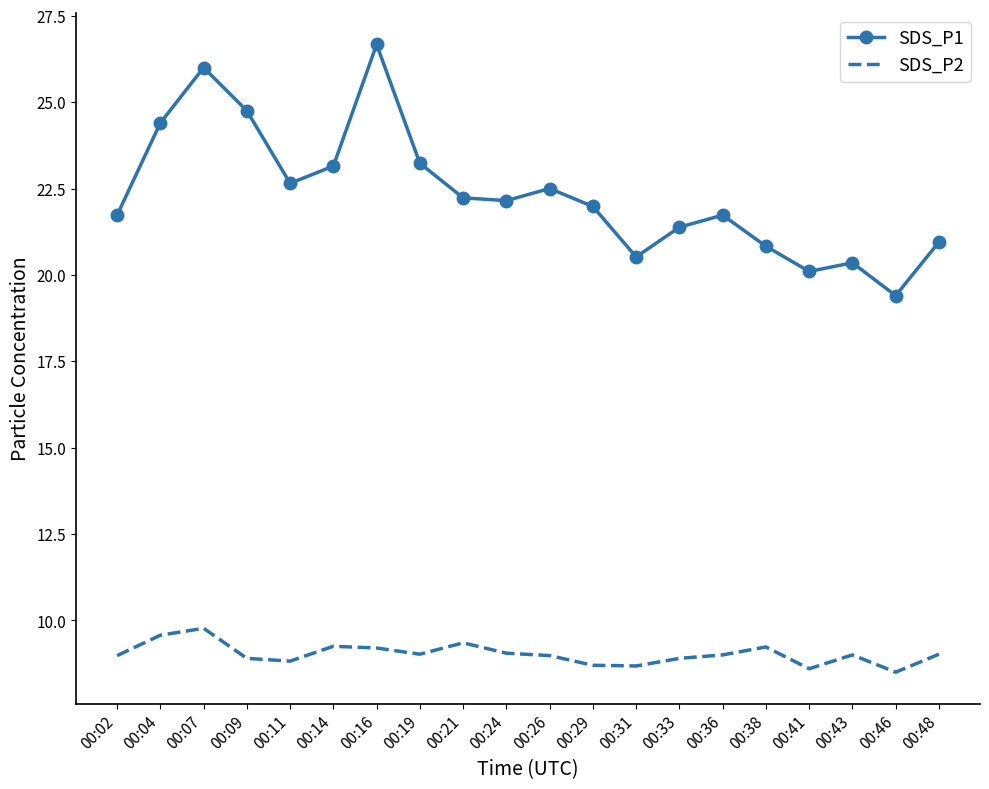

At which category does SDS_P1 reach its first local peak?

00:07